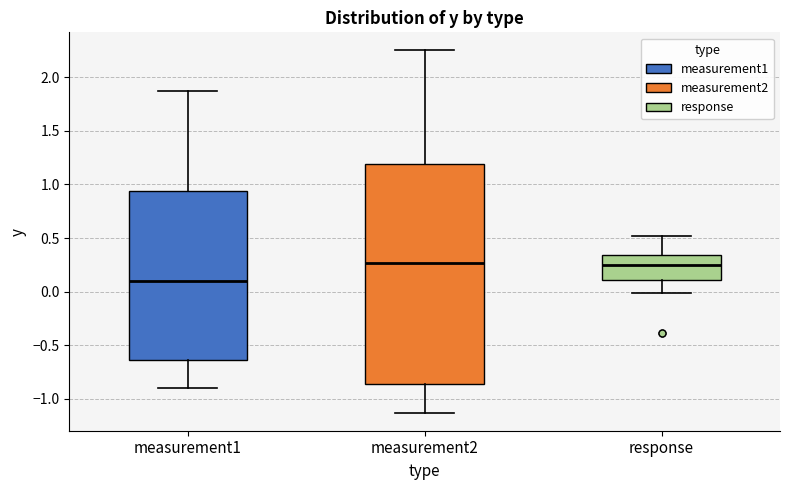

Where does the lower whisker of the box for measurement2 end on the y-axis? The values are not printed on the chart, so give them approximately, as read against the axis.

-1.15